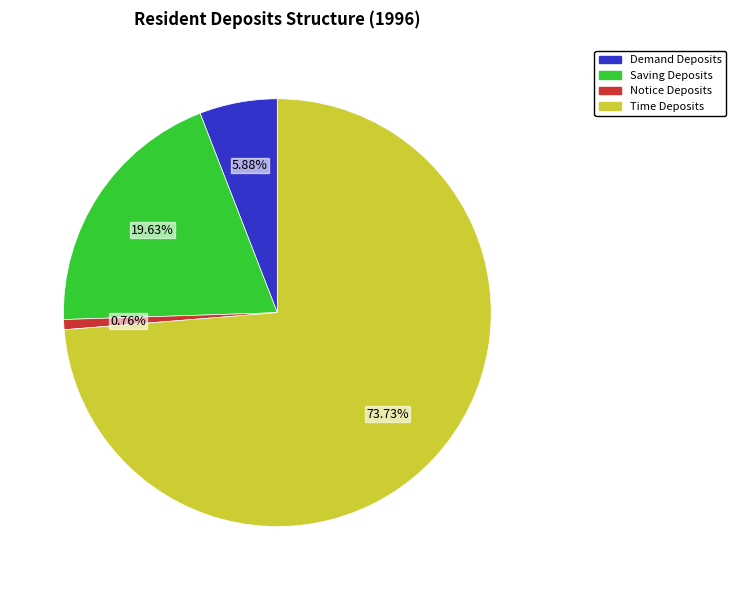

What is the total percentage of Time Deposits and Notice Deposits?

74.5%